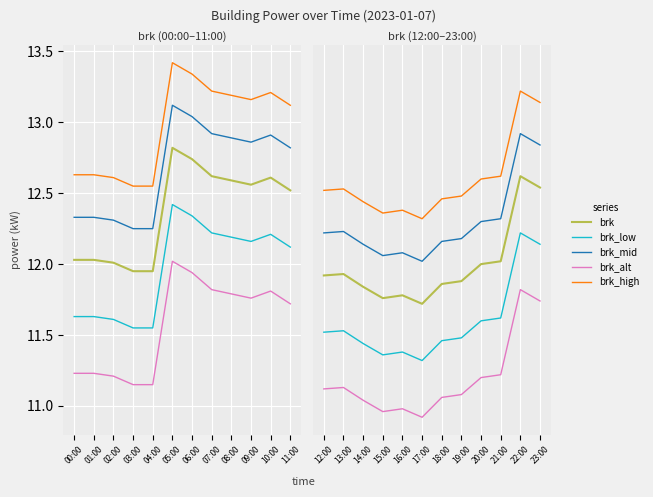

How many series are shown in this chart?

5